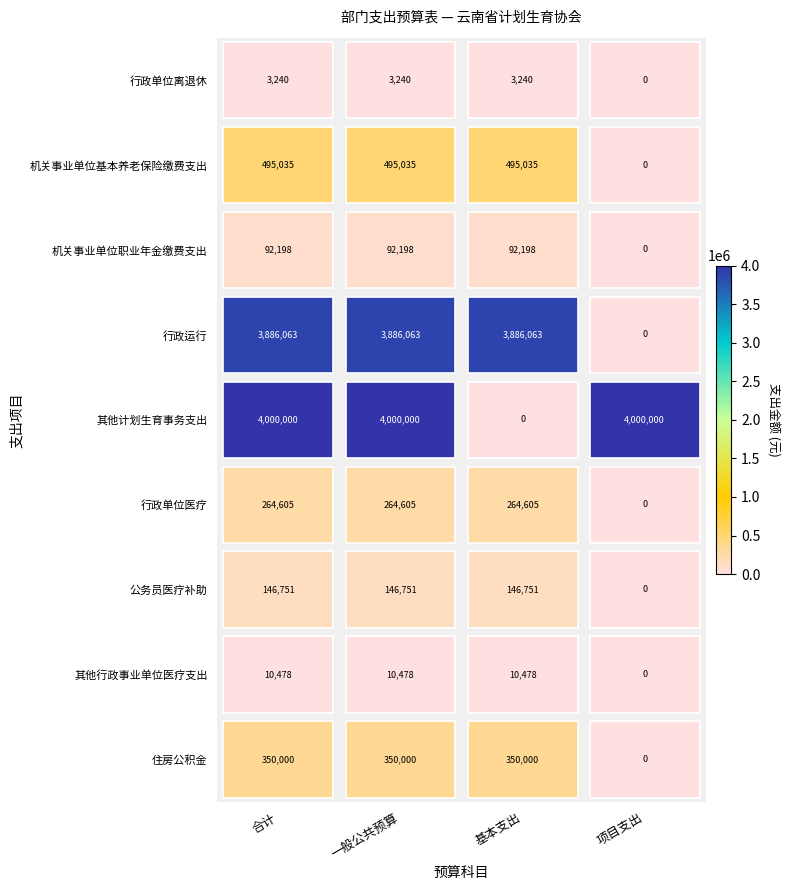

At which category is the sum across all series the highest?

合计